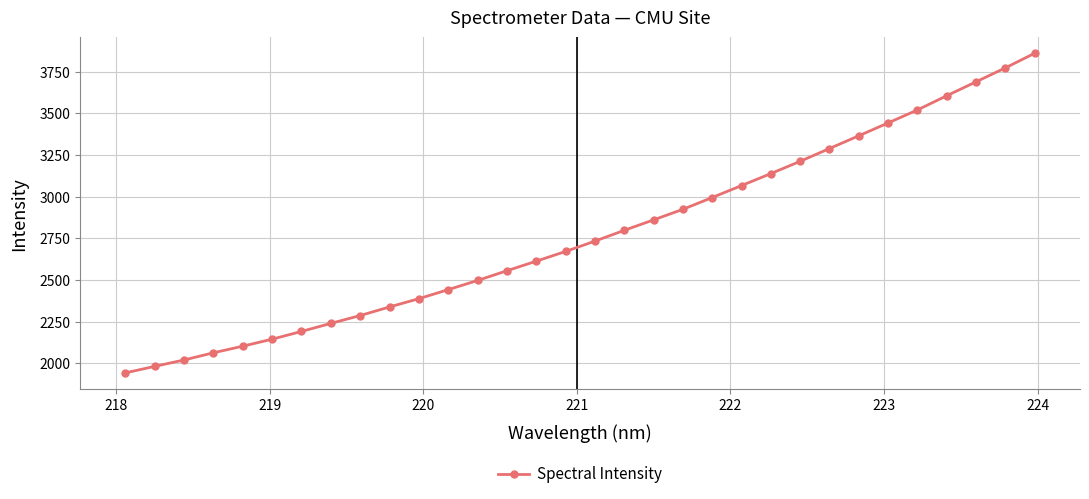

How many lines are shown in the chart?

1